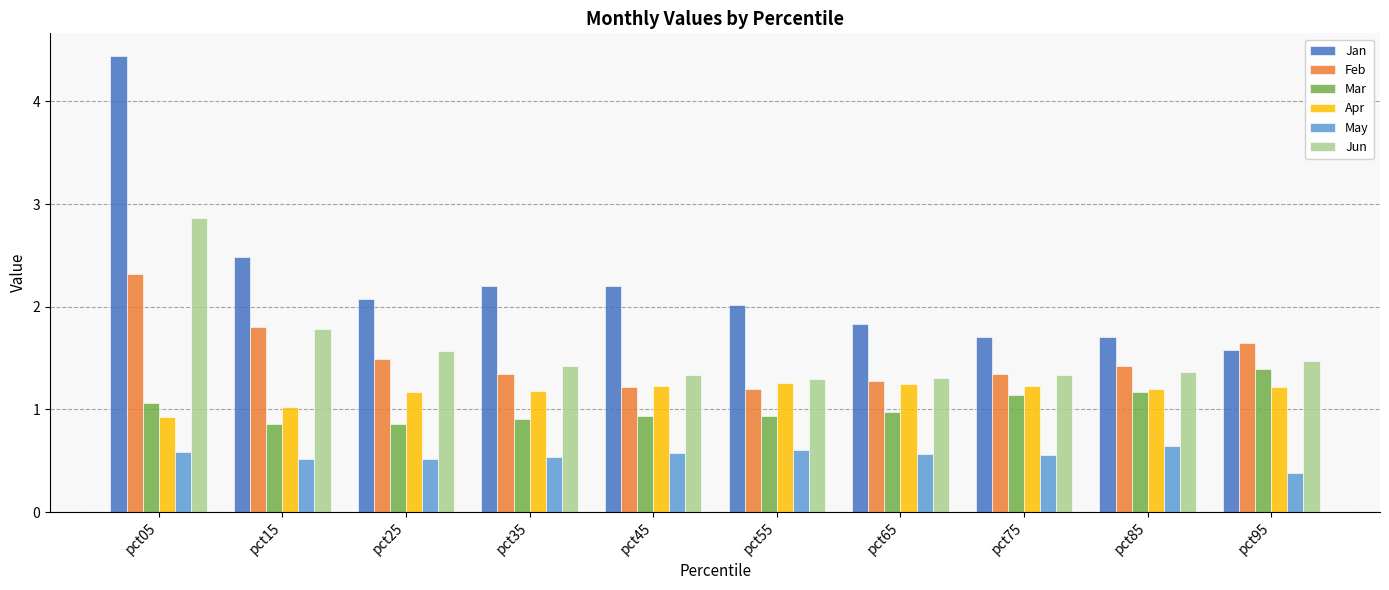

What is the value of the Mar bar at the 2nd from the left?

0.9